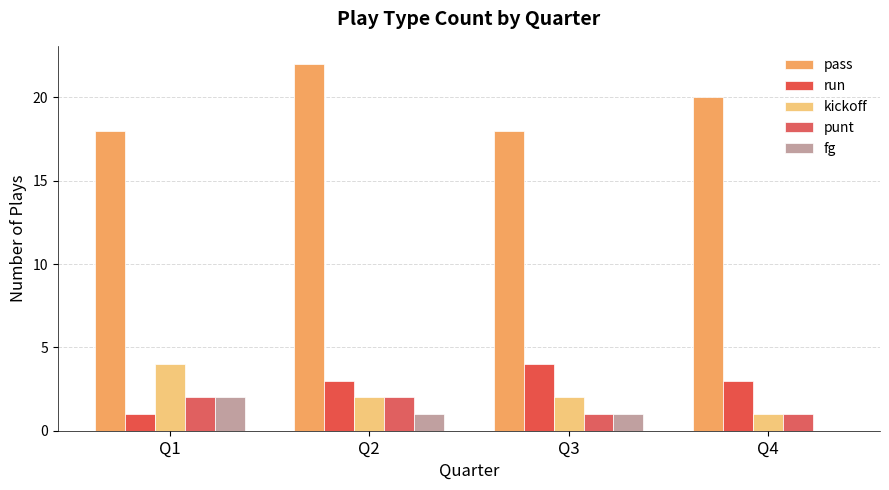

Reading right to left, extract all data points from this chart.

pass: 20	18	22	18
run: 3	4	3	1
kickoff: 1	2	2	4
punt: 1	1	2	2
fg: 0	1	1	2